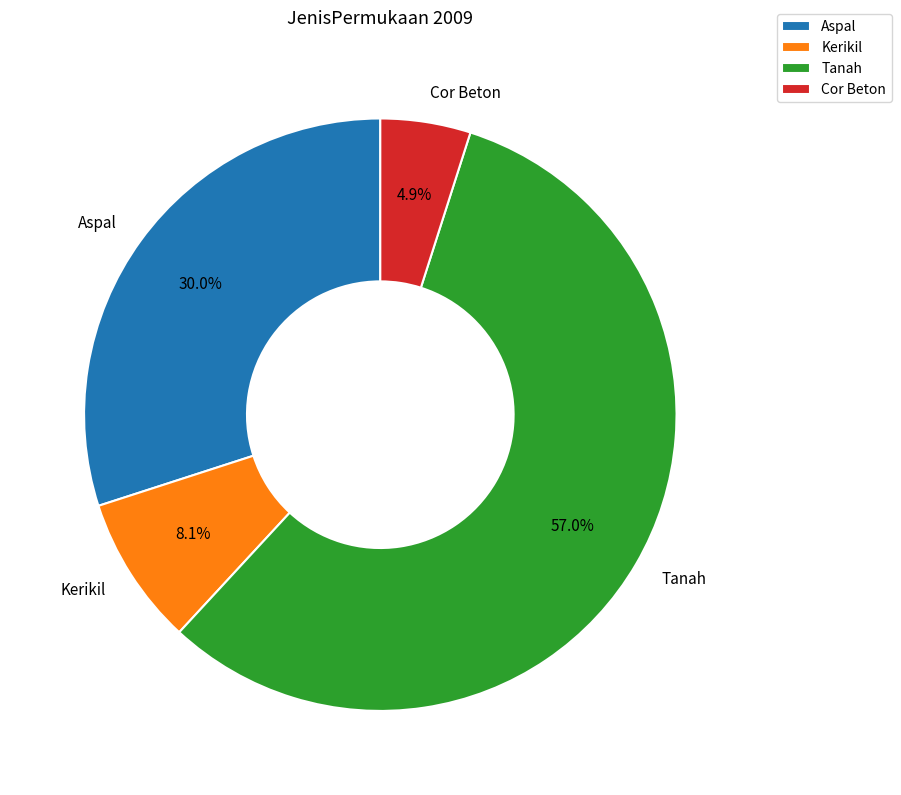

To the nearest percent, what is the difference between the largest and smallest slice percentages?

52%